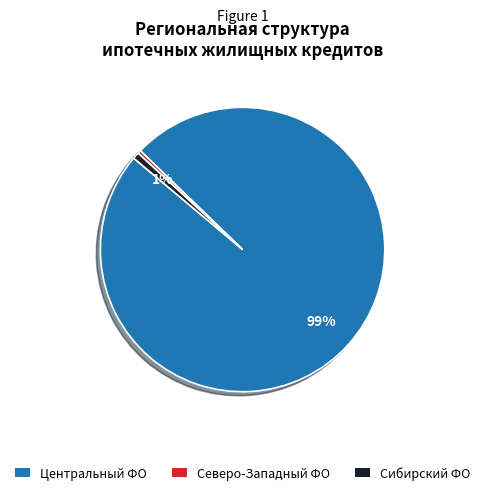

How many slices are in this pie chart?

3